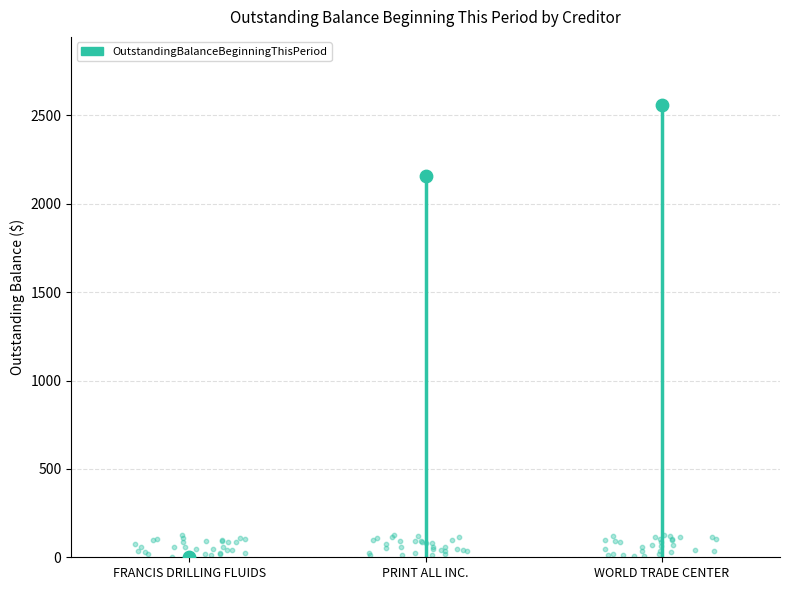

Between WORLD TRADE CENTER and FRANCIS DRILLING FLUIDS, which is larger?

WORLD TRADE CENTER